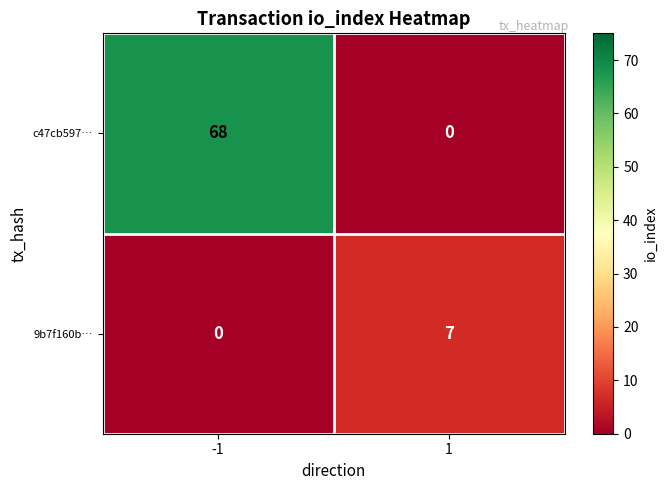

Which series has the largest range (max minus min)?

c47cb597…